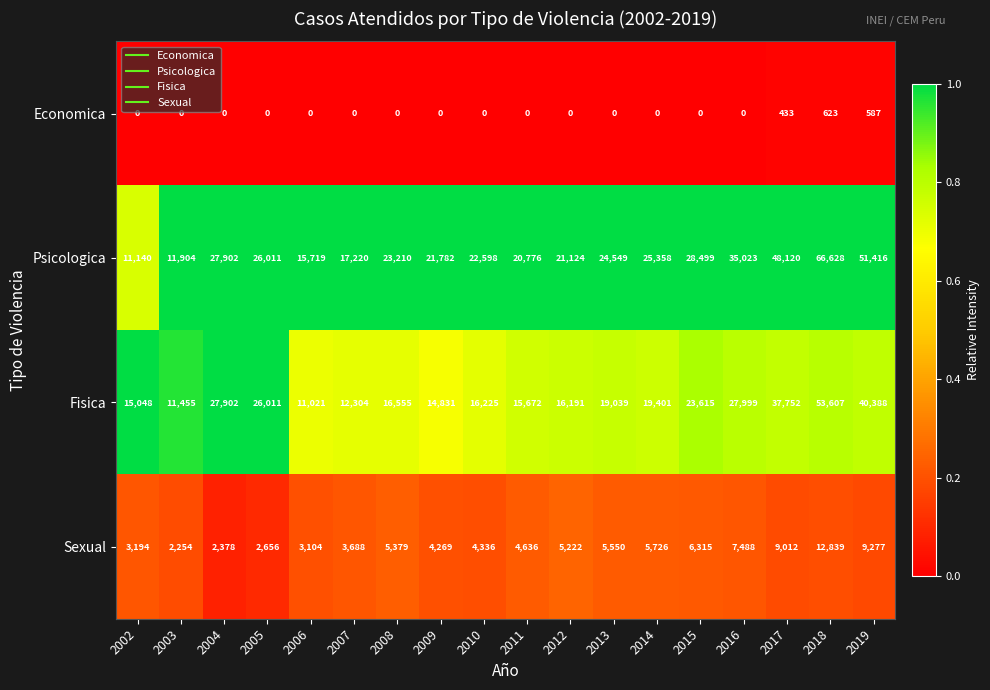

The value of Economica at 2013 is 239. True or false?

False